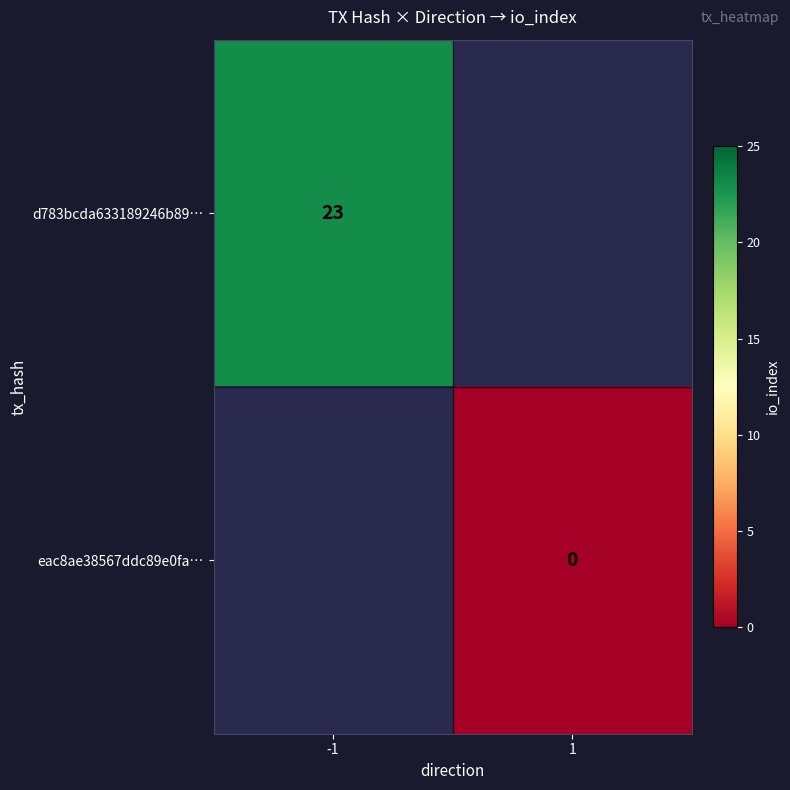

The d783bcda633189246b89… series shows 13 at -1. True or false?

False